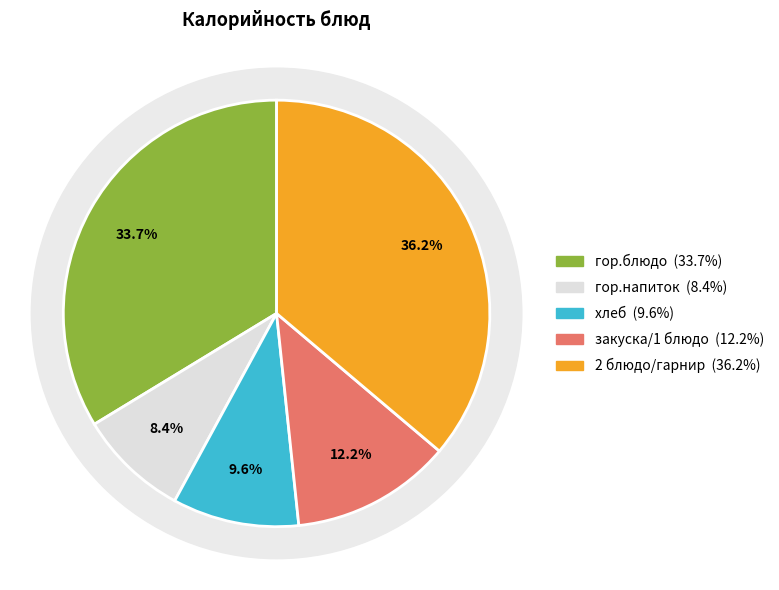

Rank the categories by value from highest to lowest.

2 блюдо/гарнир, гор.блюдо, закуска/1 блюдо, хлеб, гор.напиток